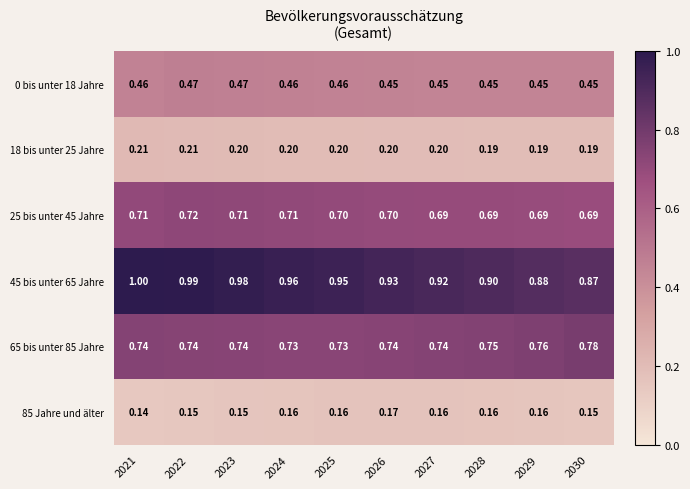

Which label corresponds to the smallest value in the chart?

2021